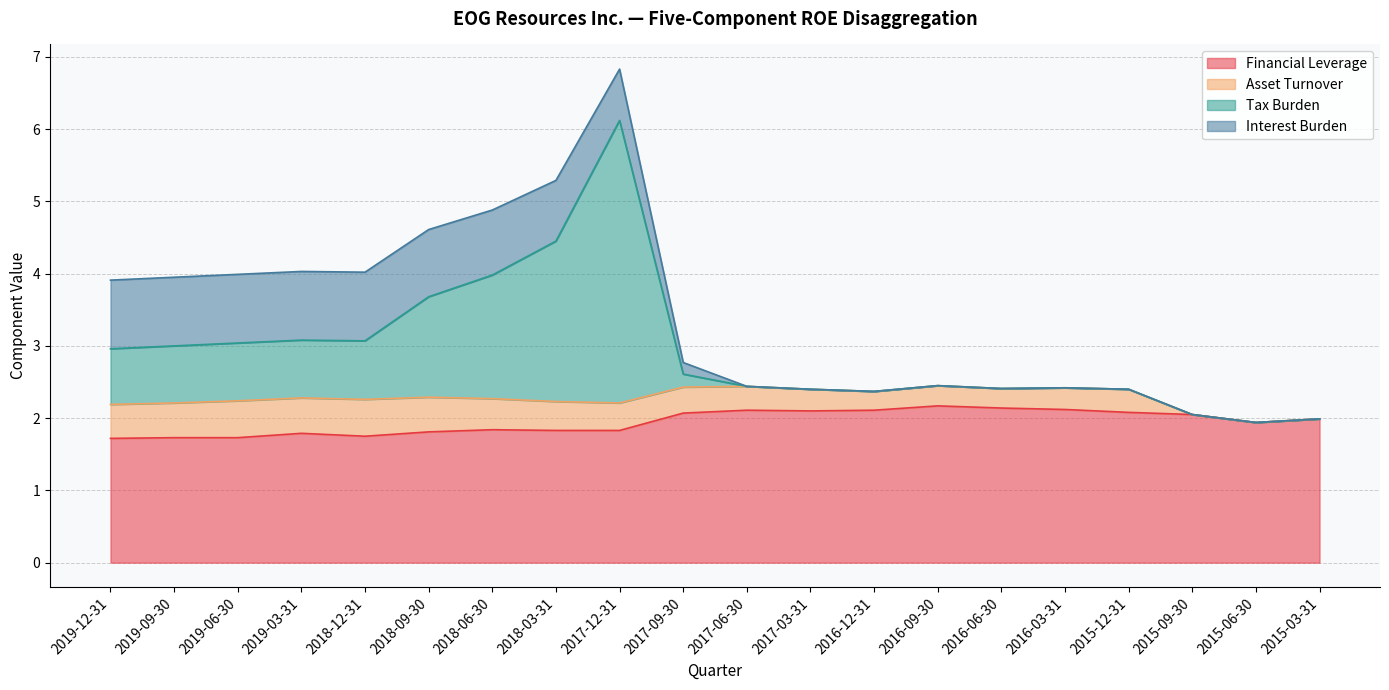

What is the sum of the Tax Burden values at 2016-06-30 and 2016-09-30?

4.9